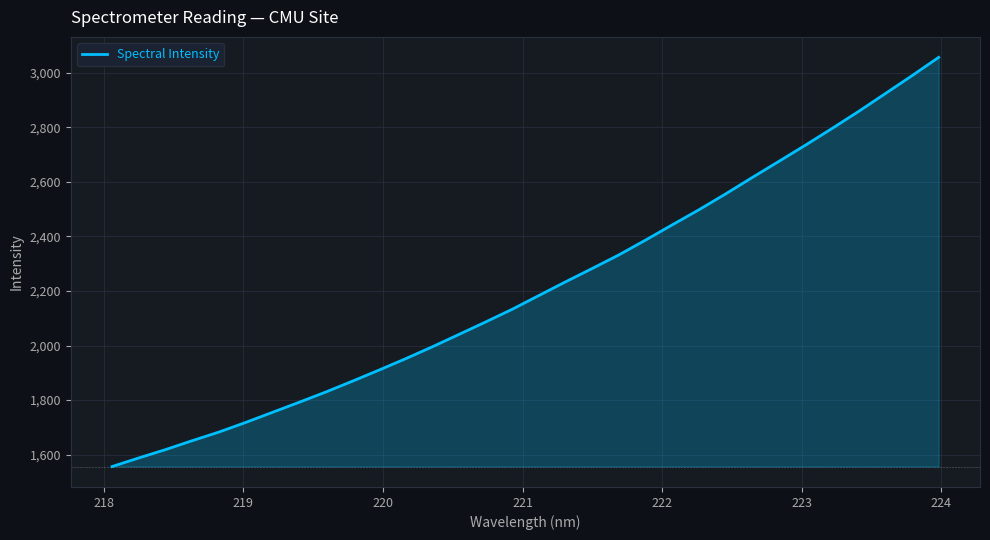

What is the smallest value displayed?

1556.7